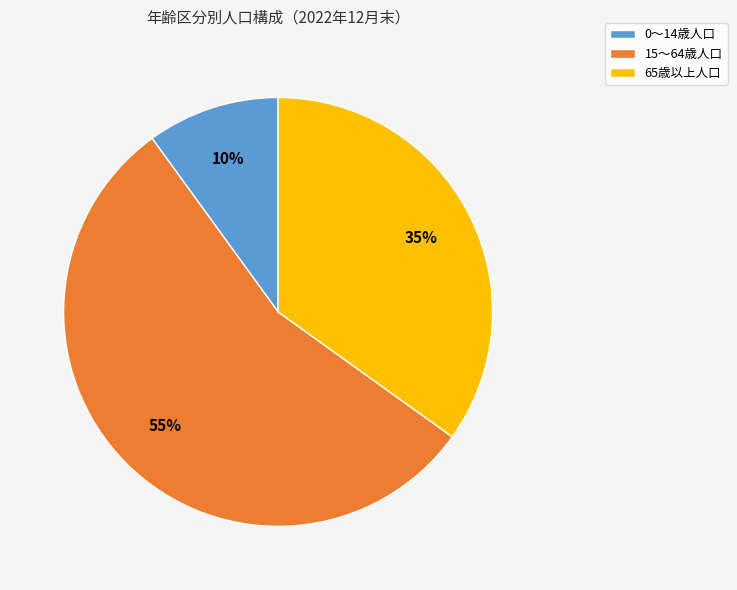

Which category has the smallest portion of the pie?

0～14歳人口